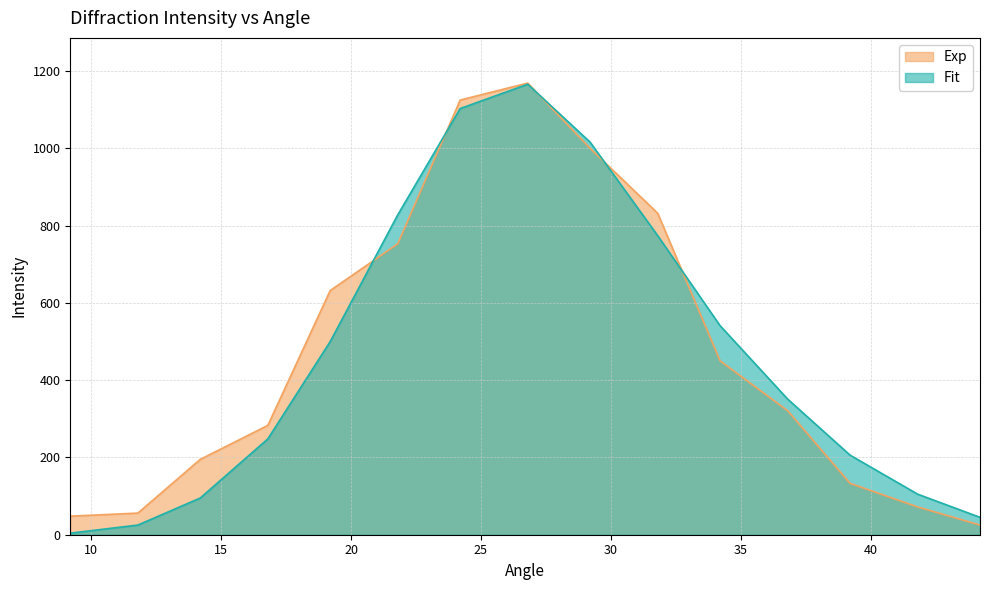

Reading left to right, extract all data points from this chart.

Exp: 48	56	195	283	632	753	1125	1169	1000	832	450	321	133	72	25
Fit: 4	25	95	248	500	828	1103	1166	1016	774	541	351	206	105	45